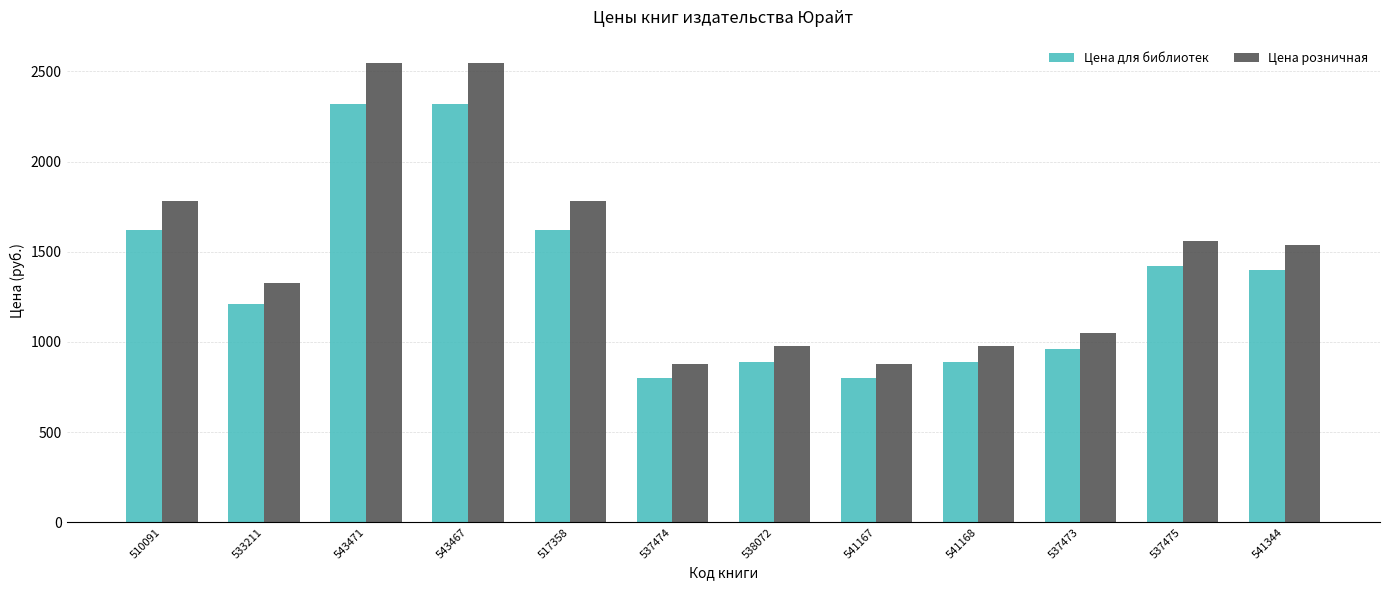

Between 510091 and 541167, which series saw the biggest shift?

Цена розничная